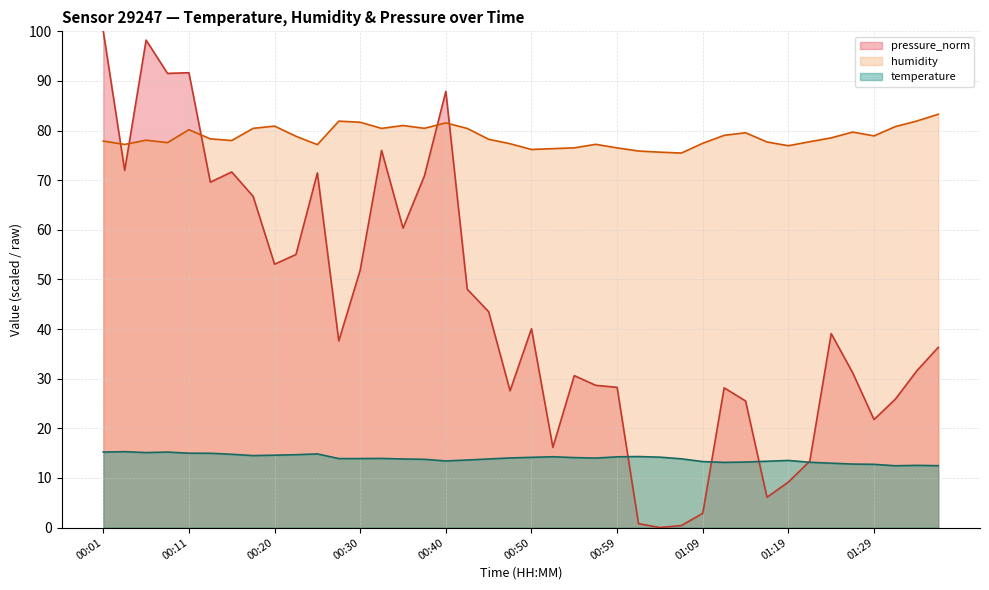

How many positive values does the pressure_norm series have?

39